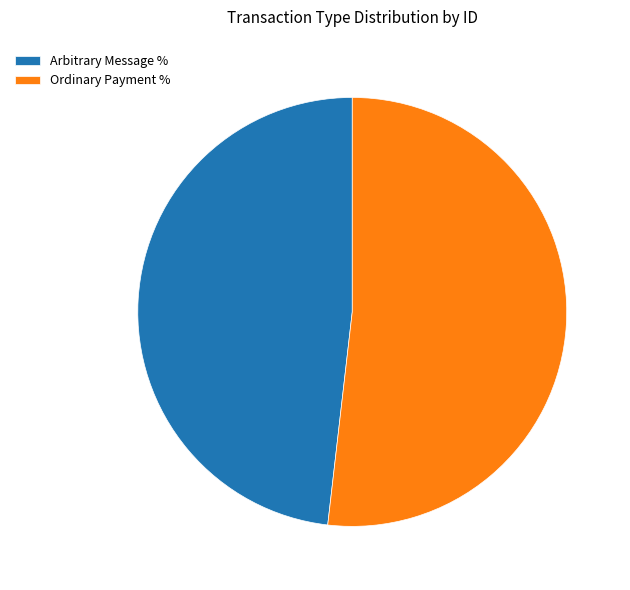

Which category has the smallest portion of the pie?

Arbitrary Message